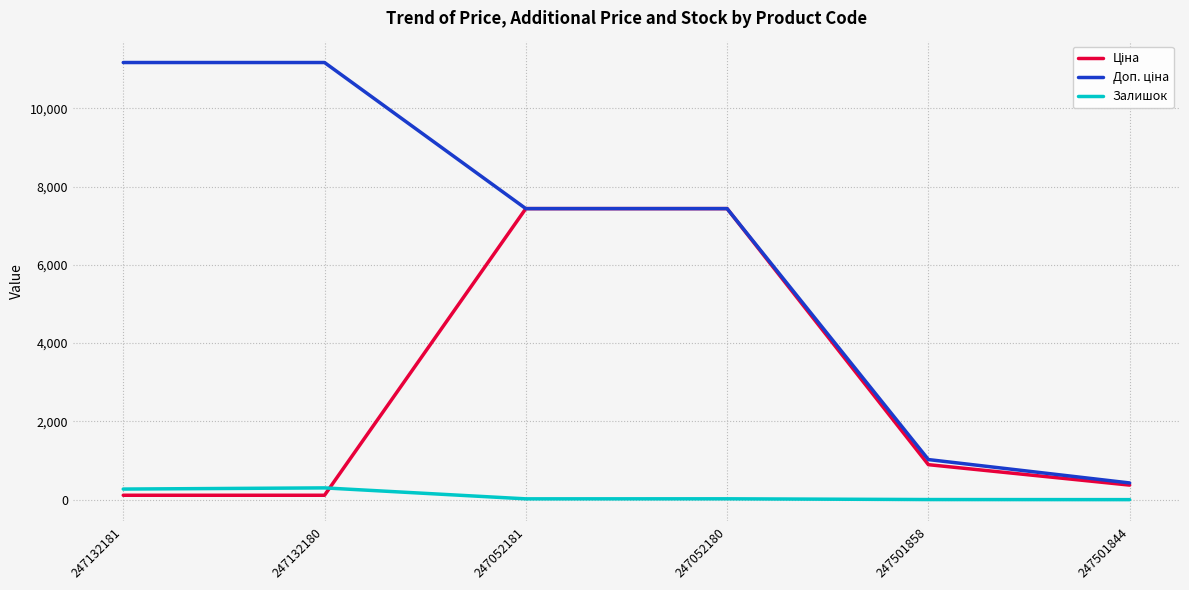

What is the spread (max minus min) of values at 247501844?

426.0